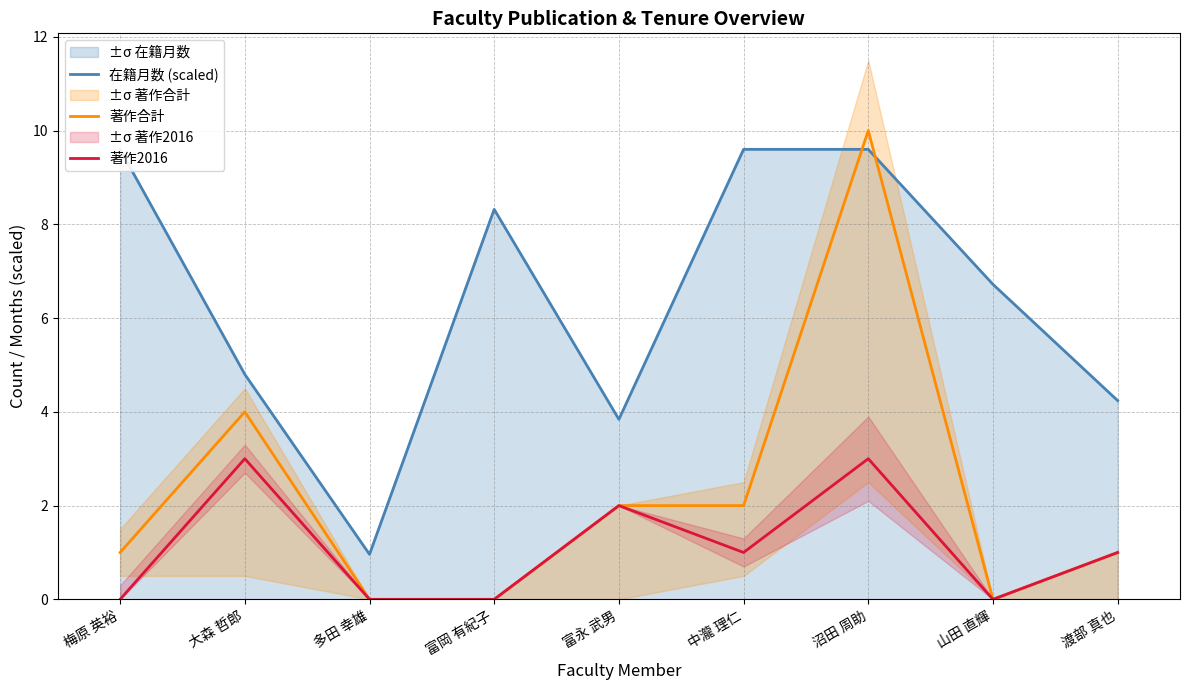

Reading left to right, extract all data points from this chart.

在籍月数 (scaled): 9.6	4.8	1.0	8.3	3.8	9.6	9.6	6.7	4.2
著作合計: 1.0	4.0	0.0	0.0	2.0	2.0	10.0	0.0	1.0
著作2016: 0.0	3.0	0.0	0.0	2.0	1.0	3.0	0.0	1.0